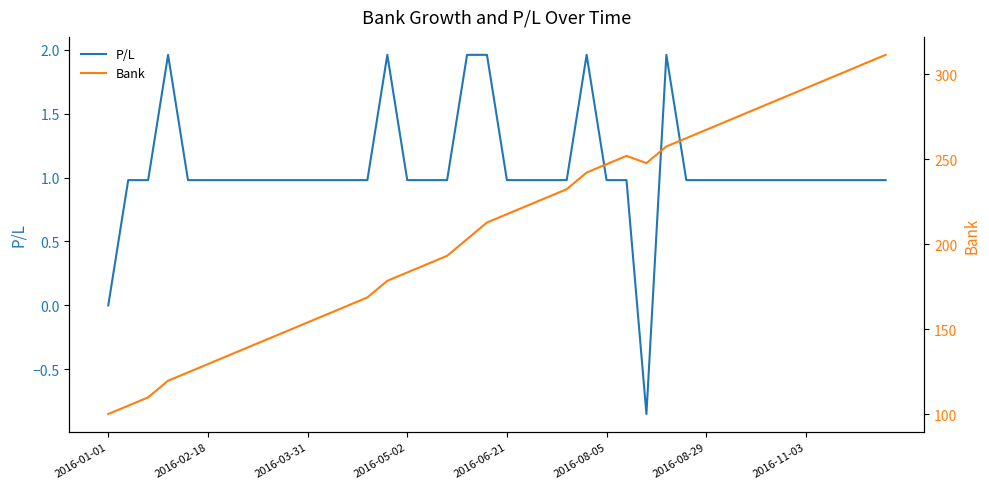

Reading left to right, extract all data points from this chart.

P/L: 0.0	1.0	1.0	2.0	1.0	1.0	1.0	1.0	1.0	1.0	1.0	1.0	1.0	1.0	2.0	1.0	1.0	1.0	2.0	2.0	1.0	1.0	1.0	1.0	2.0	1.0	1.0	-0.8	2.0	1.0	1.0	1.0	1.0	1.0	1.0	1.0	1.0	1.0	1.0	1.0
Bank: 100.0	104.9	109.8	119.6	124.5	129.4	134.3	139.2	144.1	149.0	153.9	158.8	163.7	168.6	178.4	183.3	188.2	193.1	202.9	212.7	217.6	222.5	227.4	232.3	242.1	247.0	251.9	247.7	257.4	262.4	267.2	272.1	277.1	281.9	286.9	291.8	296.6	301.6	306.4	311.4